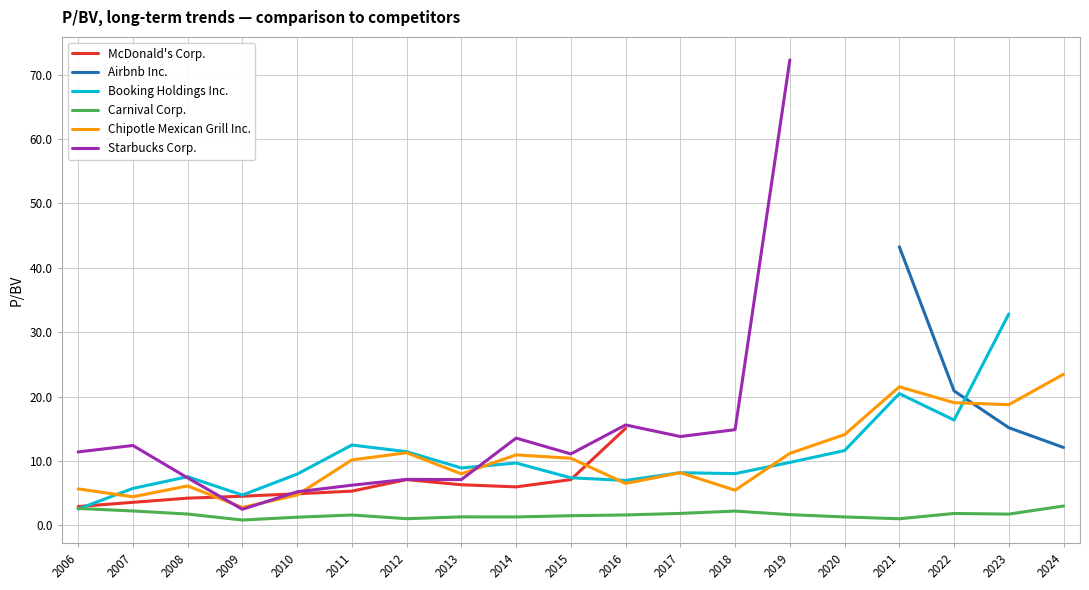

True or false: Carnival Corp. has a value of 1.3 at 2014.

True